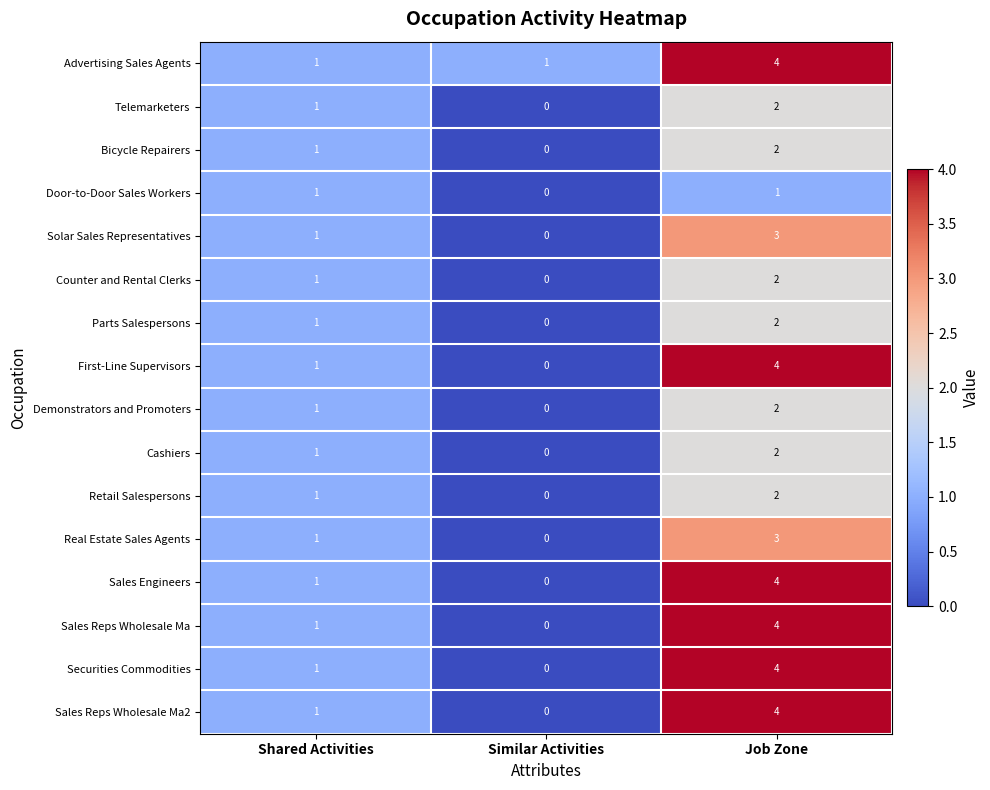

What is the spread (max minus min) of values at Job Zone?

3